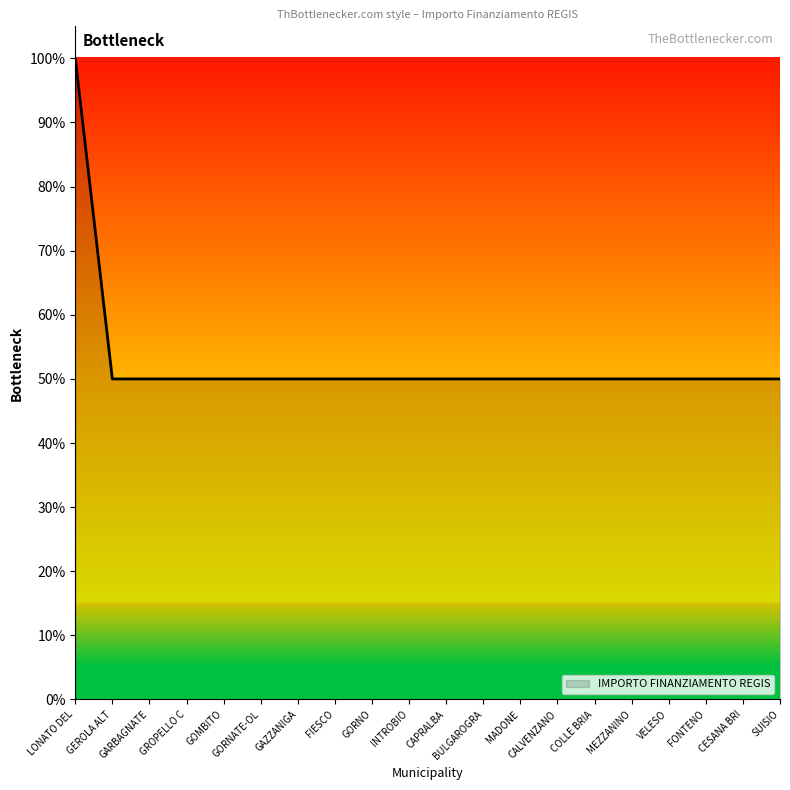

What is the difference between the maximum and minimum values?

50